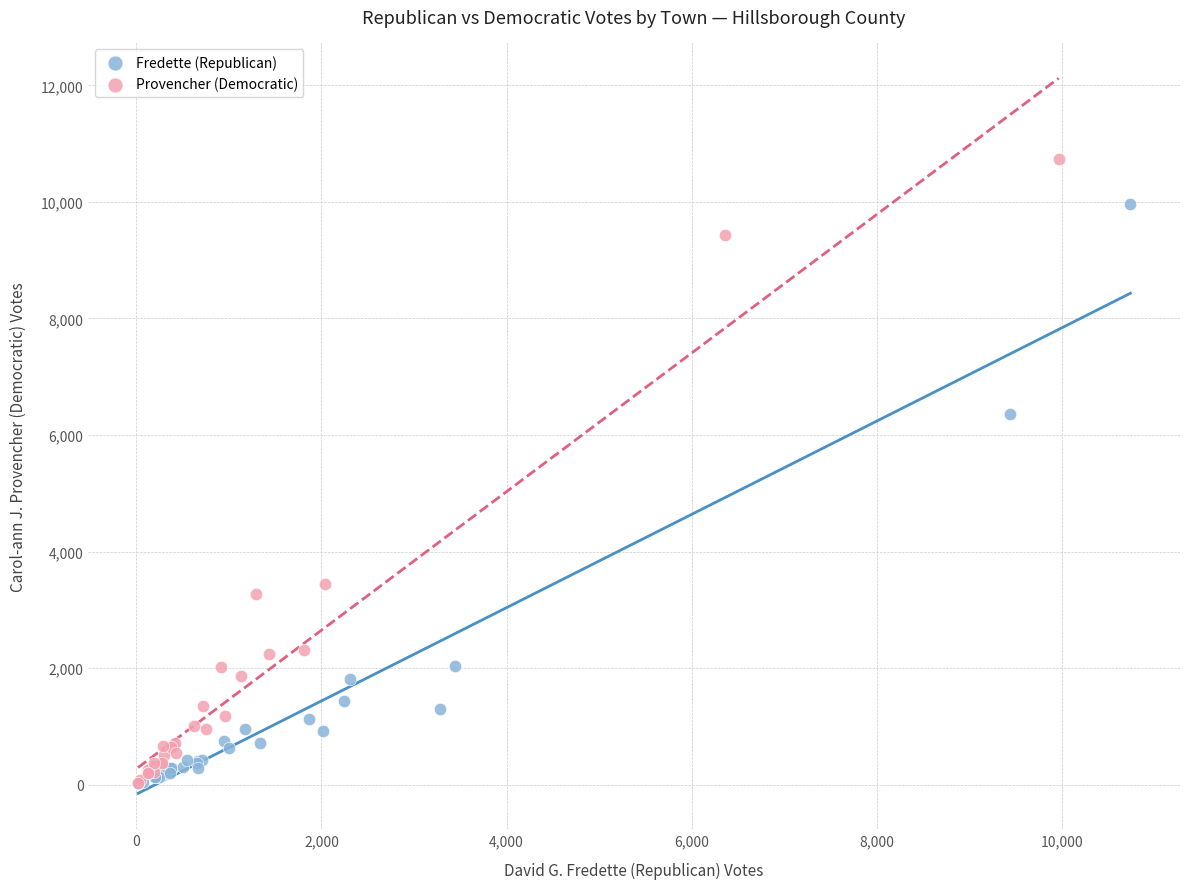

Which series has the largest Y range (max minus min)?

Provencher (Democratic)